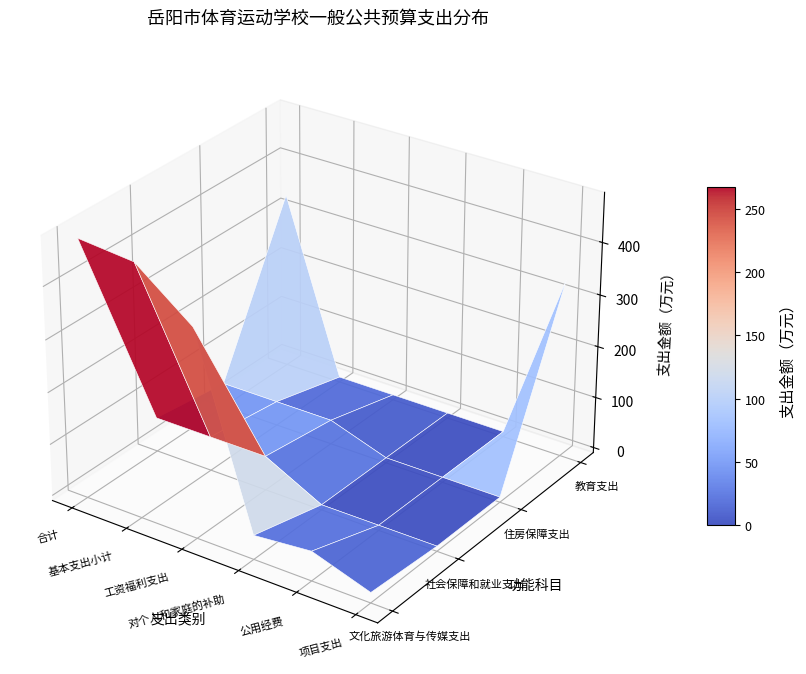

How many data points does each series have?

6